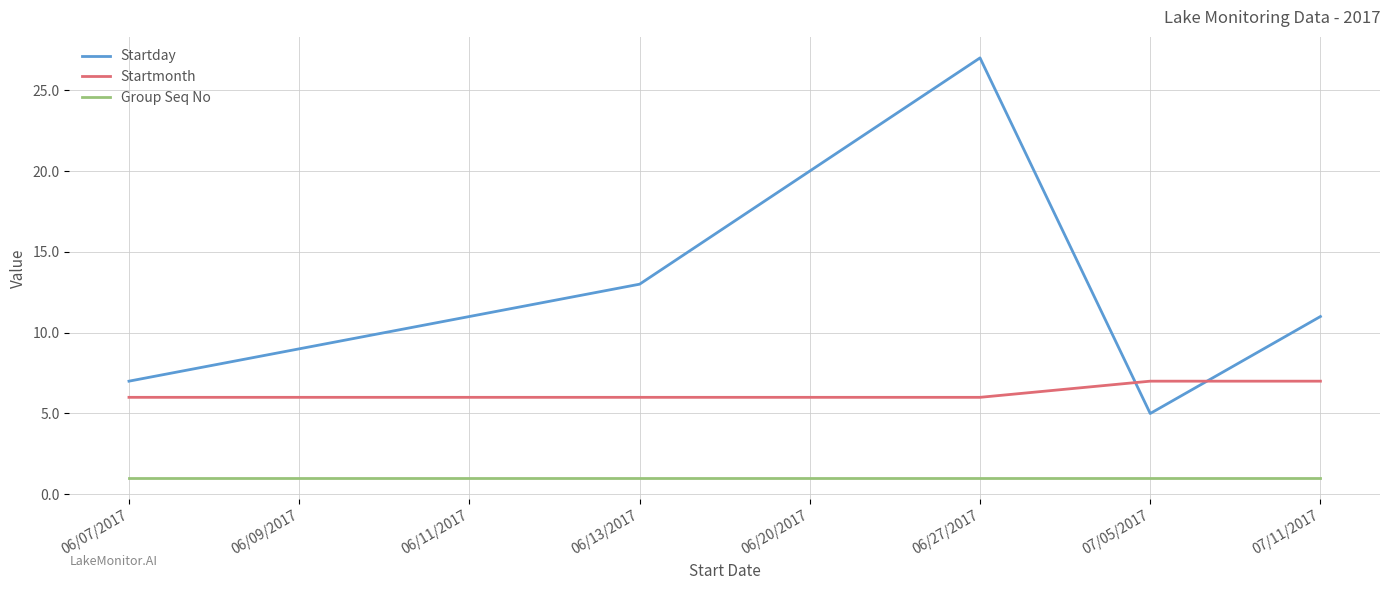

Reading right to left, list all the values displayed in this chart.

Startday: 11	5	27	20	13	11	9	7
Startmonth: 7	7	6	6	6	6	6	6
Group Seq No: 1	1	1	1	1	1	1	1